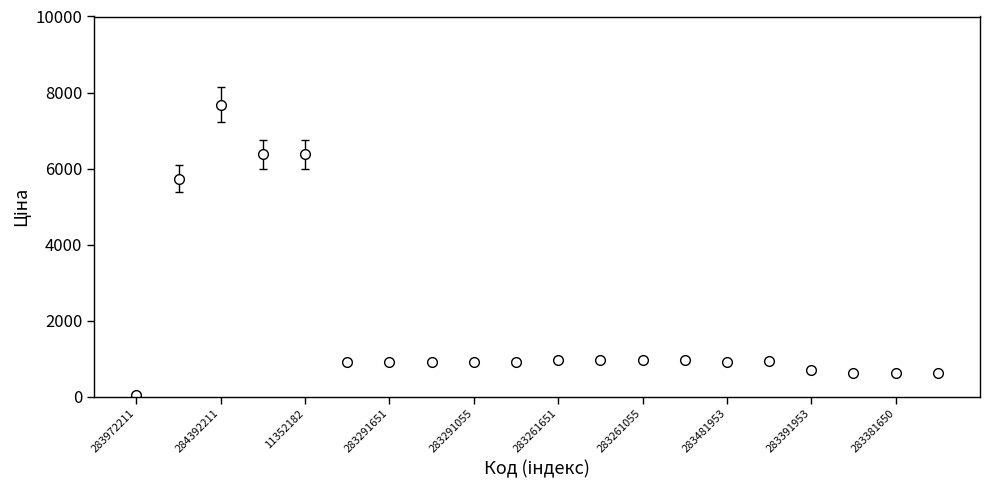

What is the difference between the maximum and minimum values?

7648.9